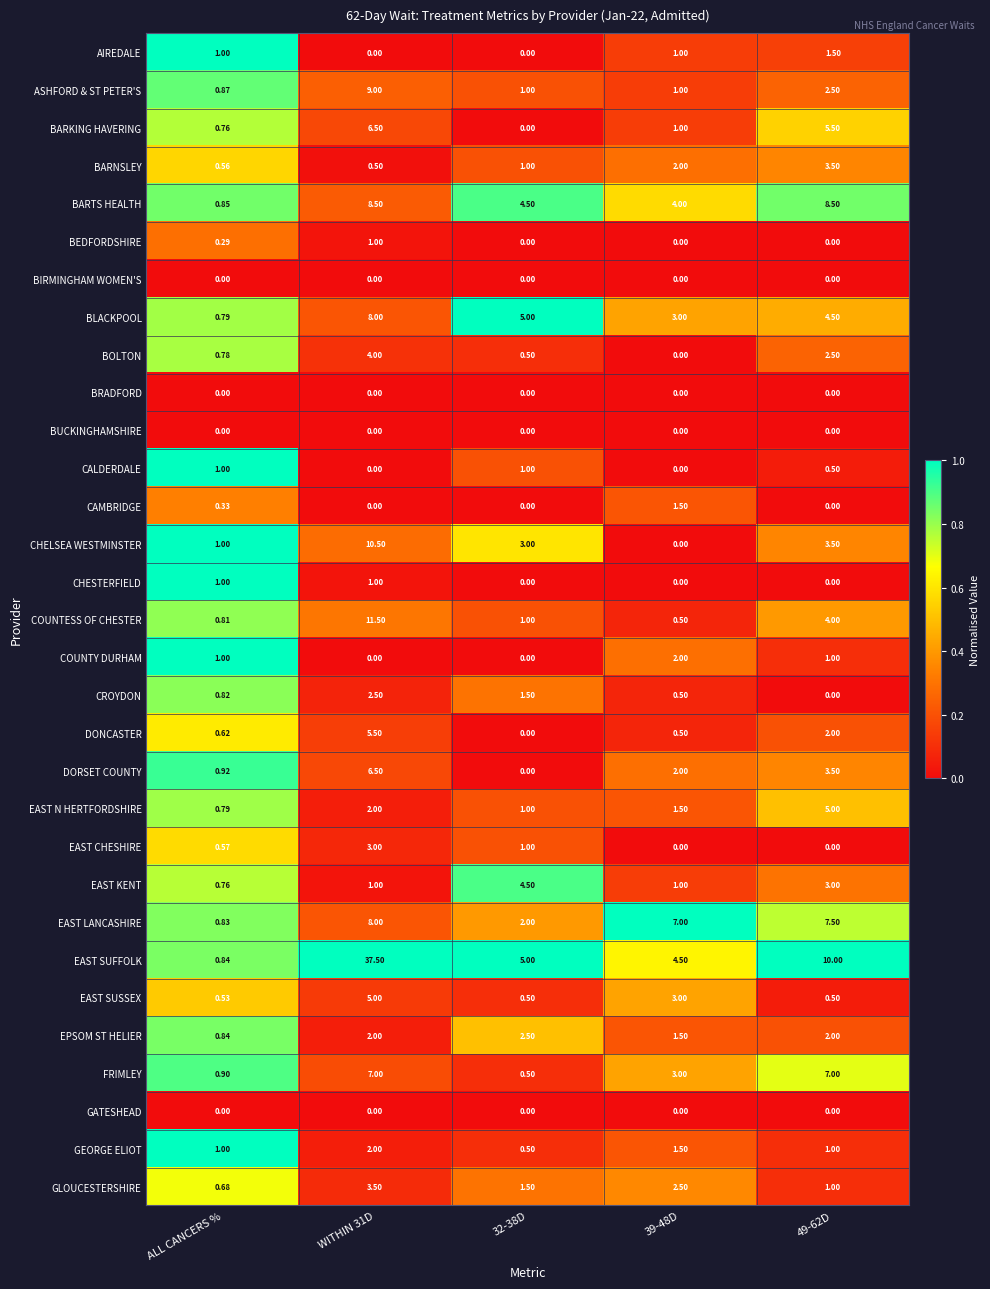

At which category is the sum across all series the highest?

WITHIN 31D